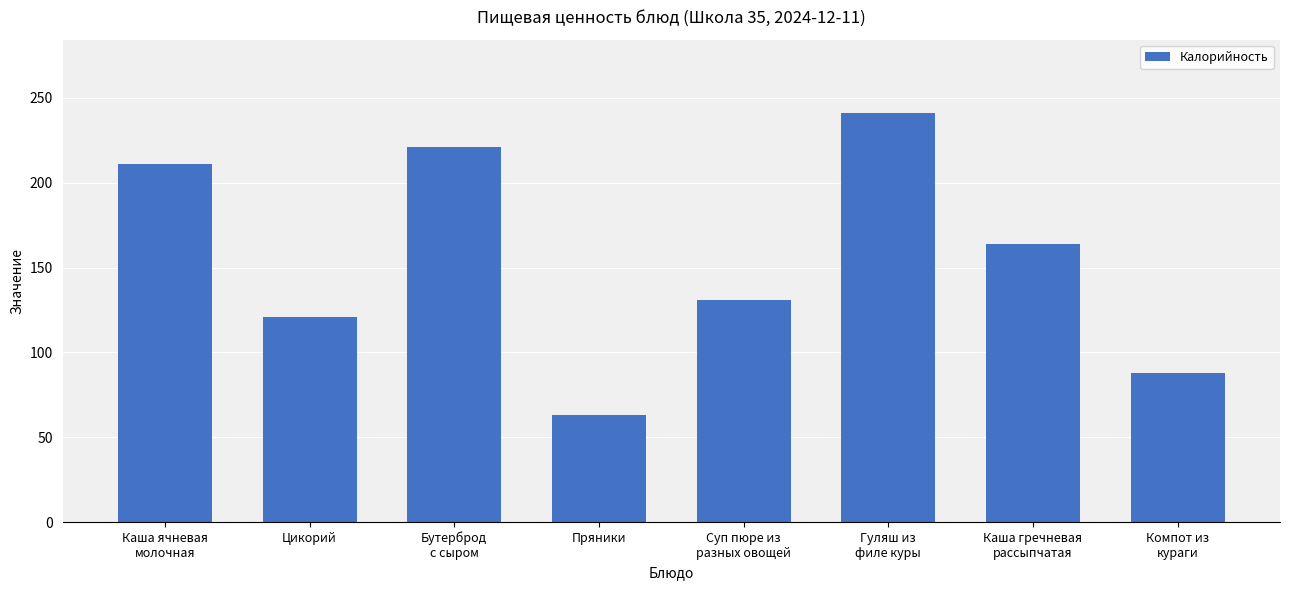

What position from the left is Бутерброд
с сыром?

3